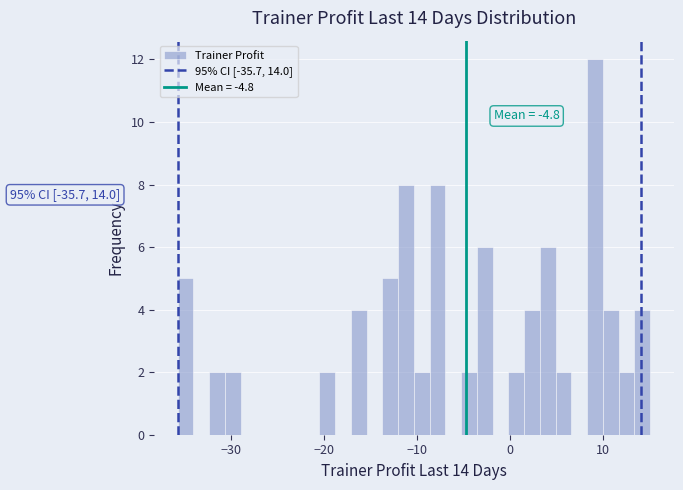

Read against the x-axis, roughly where is the centre of the tallest bar?

9